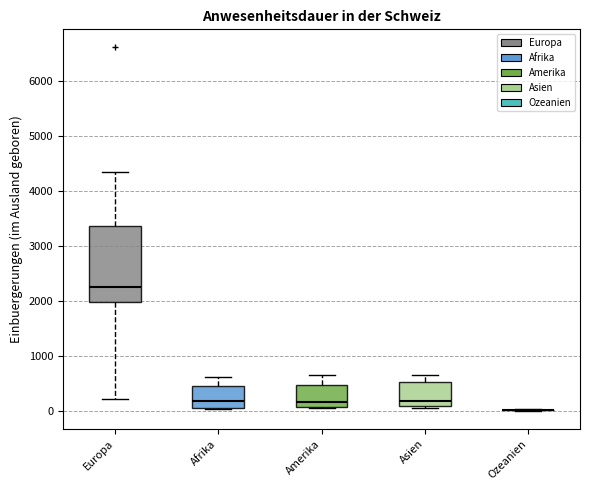

Where is the upper edge of the box for Amerika on the y-axis? The values are not printed on the chart, so give them approximately, as read against the axis.

500